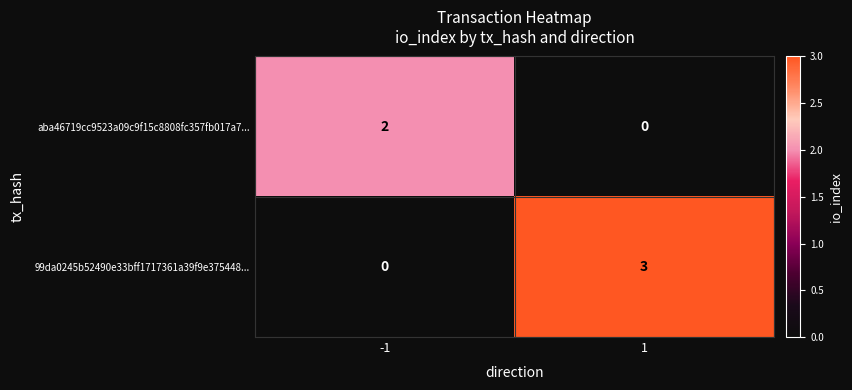

Between -1 and 1, which series saw the biggest shift?

99da0245b52490e33bff1717361a39f9e375448...